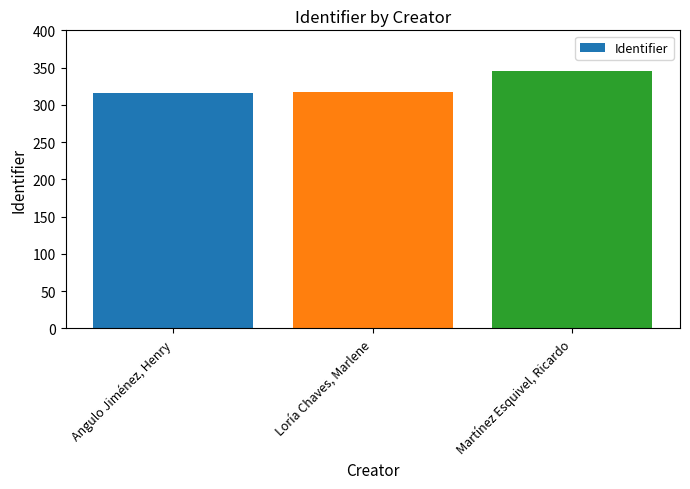

What is the label of the 3rd bar from the right?

Angulo Jiménez, Henry